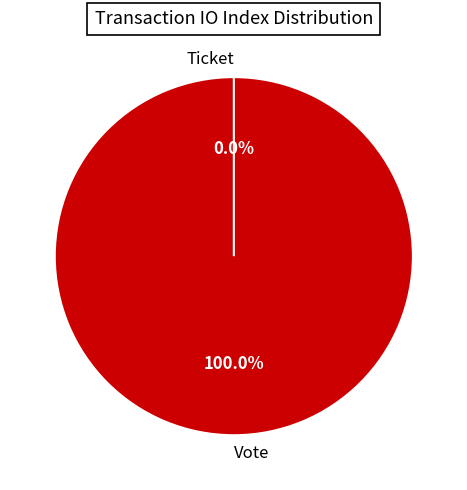

The Vote slice represents 86% of the pie. True or false?

False